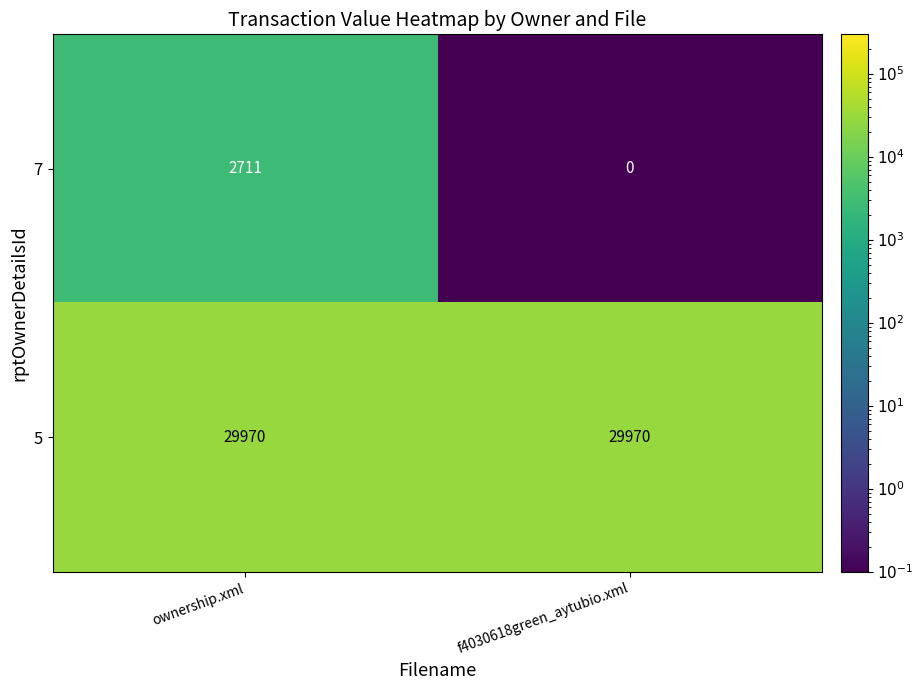

True or false: 5 has a value of 29970 at ownership.xml.

True